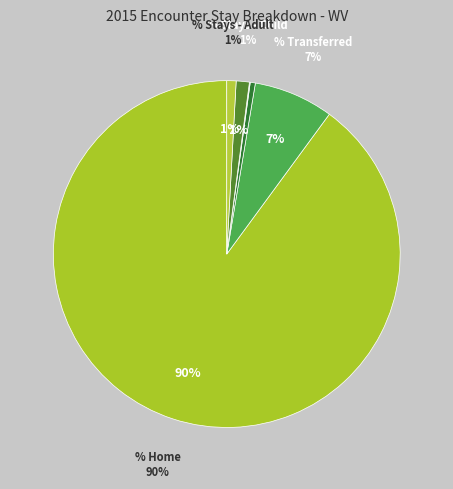

What is the largest slice in the pie chart?

Patient Status - % Home